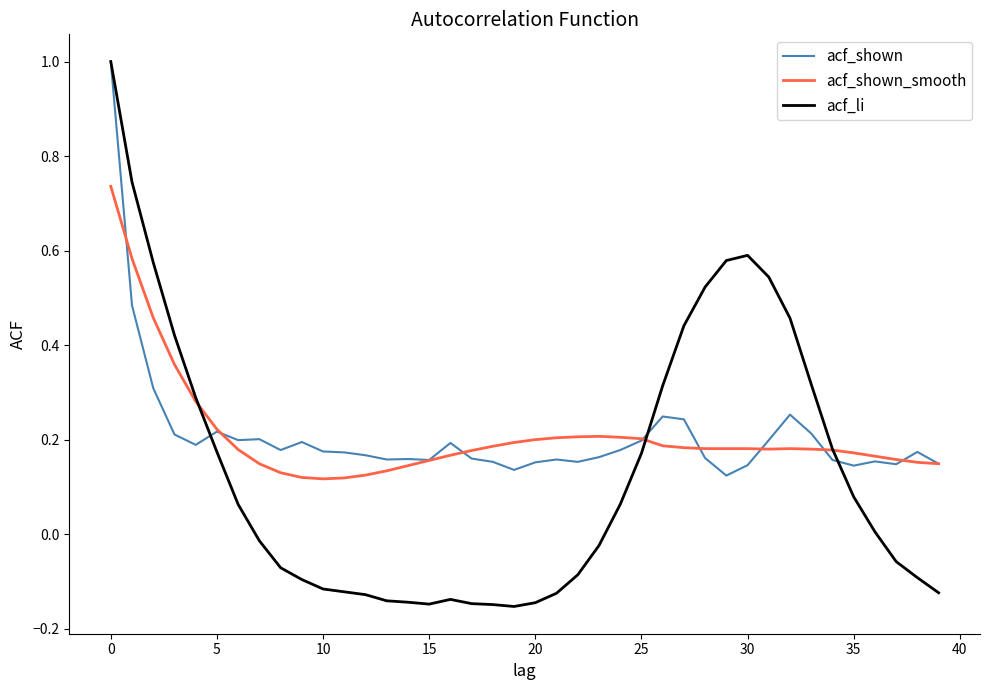

What is the greatest value displayed?

1.0